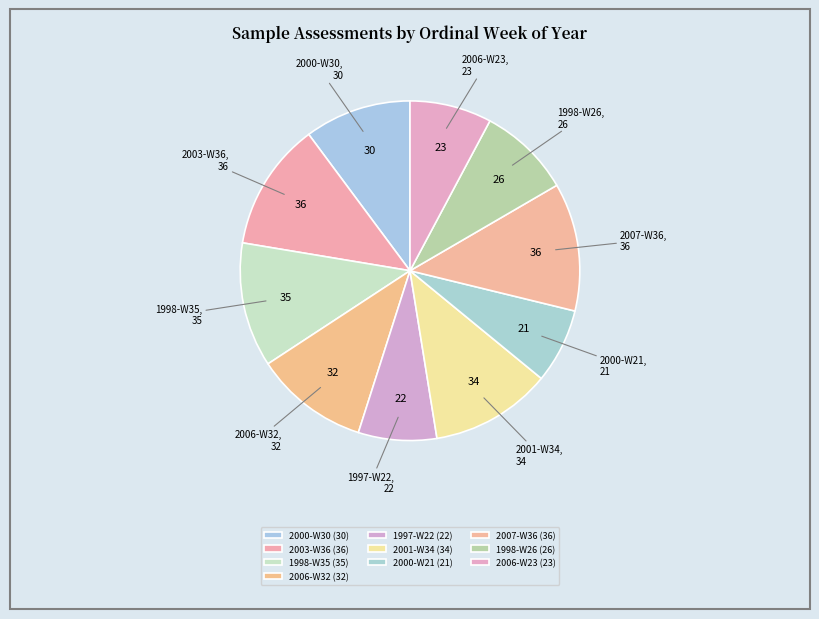

Approximately how many times larger is the value at 2006-W32 compared to 2003-W36?

0.9